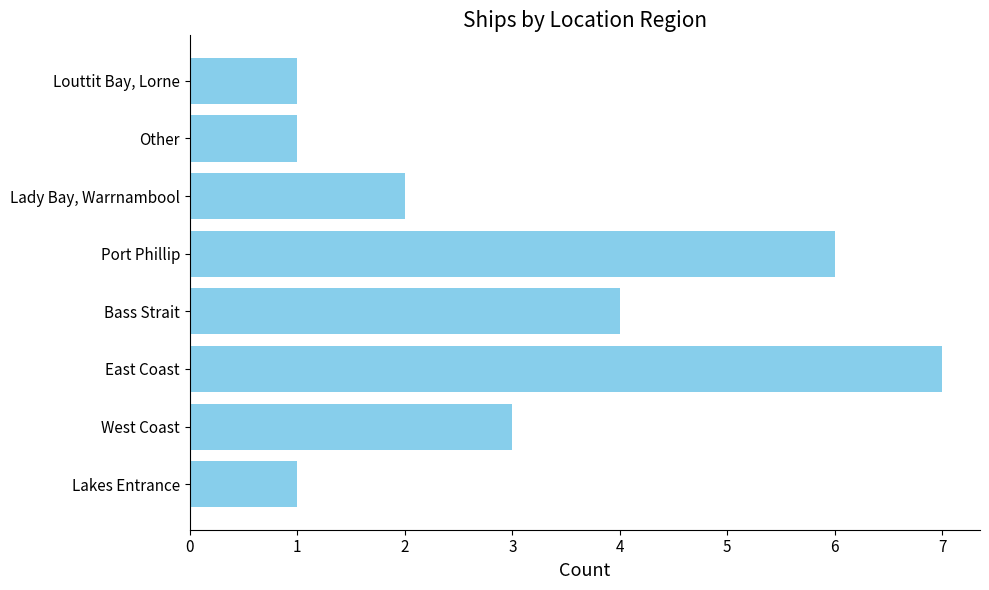

What is the sum of all values?

25